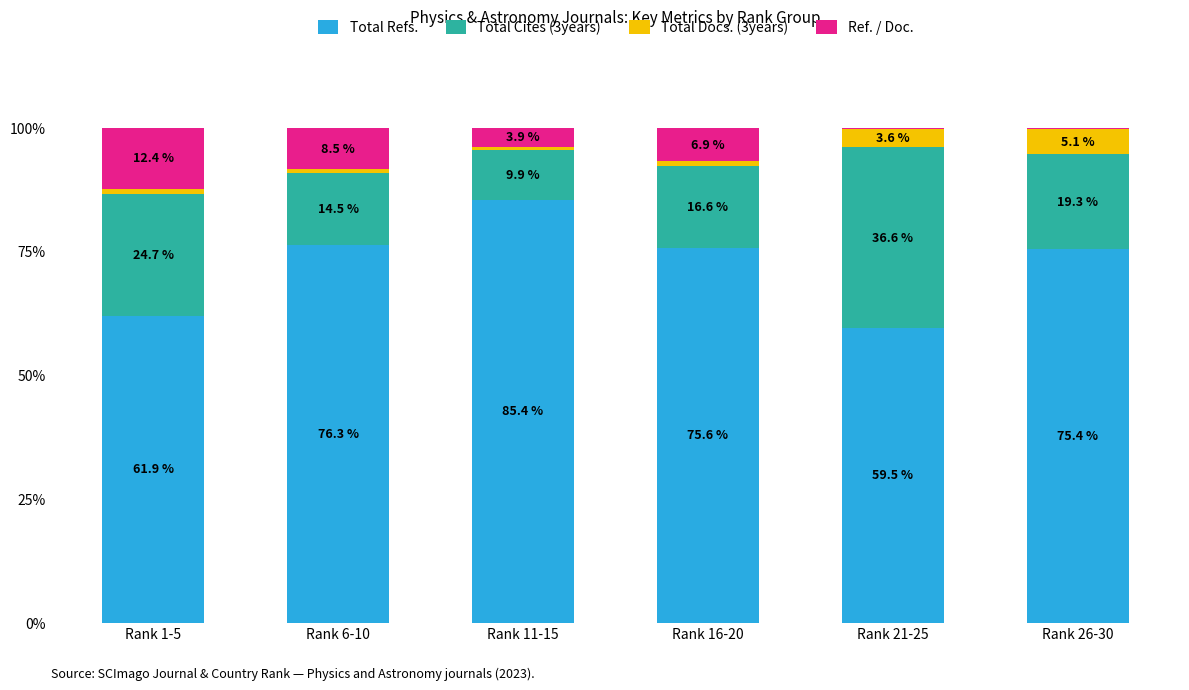

What is the total value across all series at Rank 11-15?

100.0